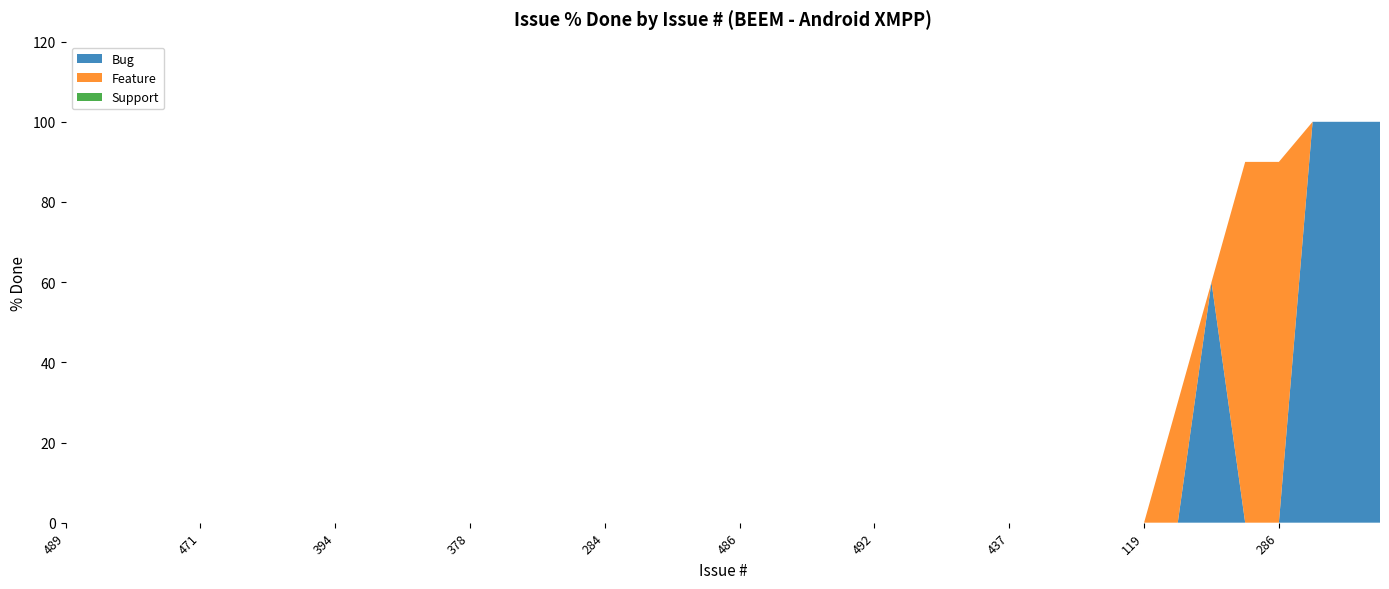

Reading right to left, list all the values displayed in this chart.

Bug: 0	0	0	0	0	0	0	0	0	0	0	0	0	0	0	0	0	100	100	100	0	0	0	0	0	0	0	0	60	0	0	0	0	0	0	0	0	0	0	0
Feature: 0	0	0	0	0	0	0	0	0	0	0	0	0	0	0	0	0	0	0	0	0	0	0	0	0	0	0	0	0	0	0	90	90	0	30	0	0	0	0	0
Support: 0	0	0	0	0	0	0	0	0	0	0	0	0	0	0	0	0	0	0	0	0	0	0	0	0	0	0	0	0	0	0	0	0	0	0	0	0	0	0	0